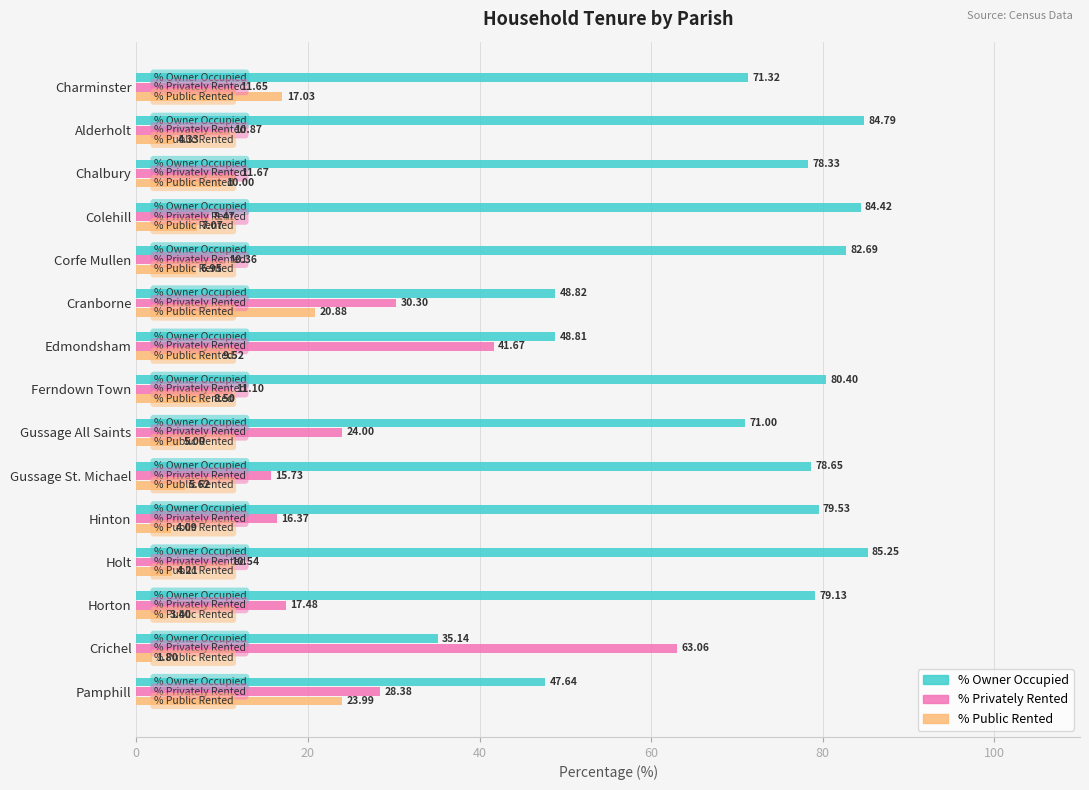

Is the value of % Public Rented at Gussage St. Michael greater than the value of % Owner Occupied at Hinton?

No